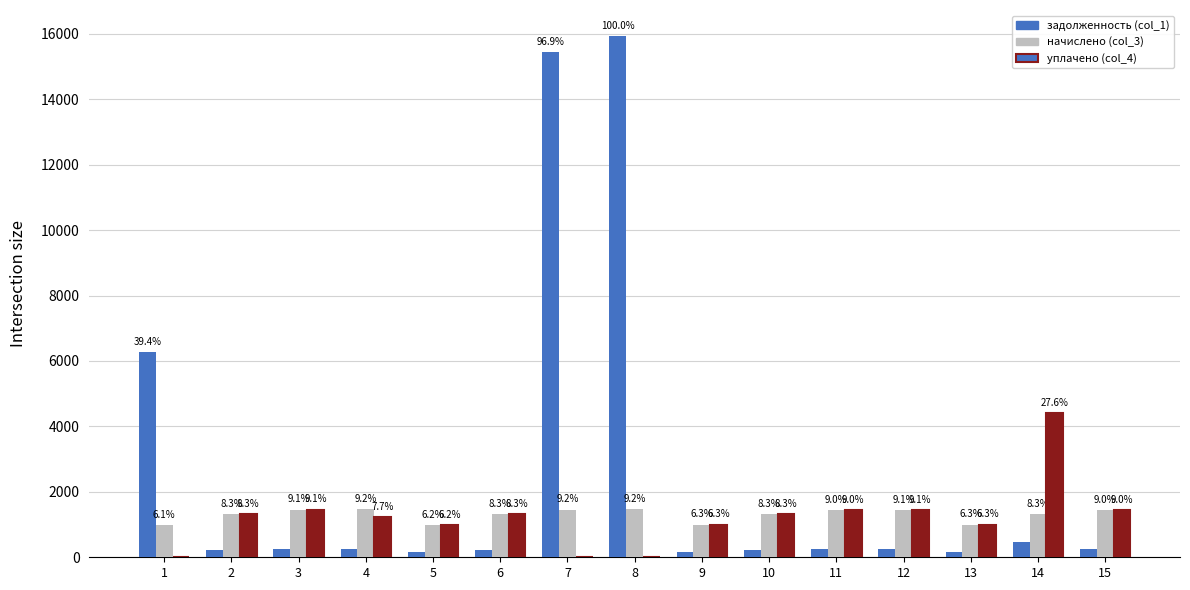

What is the difference between the начислено (col_3) values at 4 and 3?

9.8